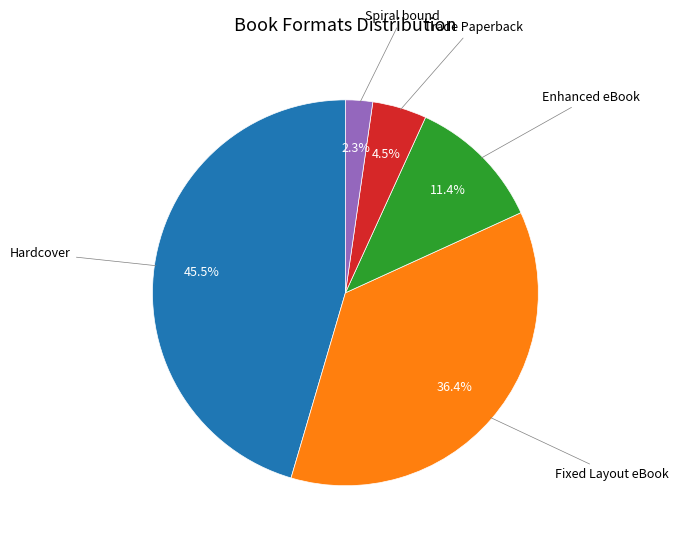

Does any single category account for the majority?

No